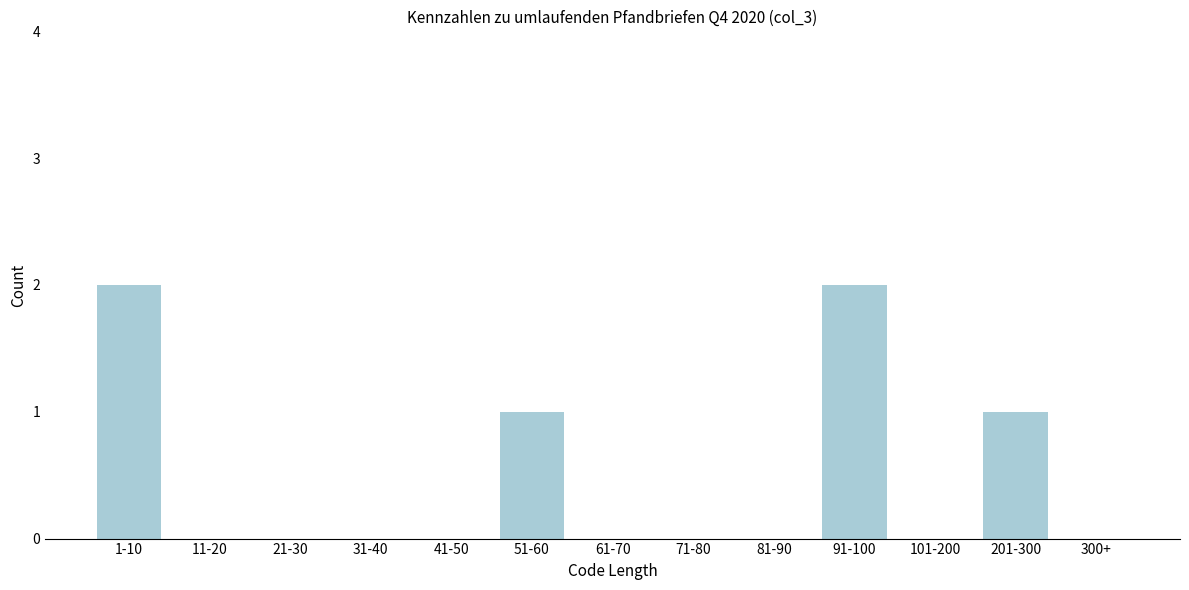

Reading right to left, list all the values displayed in this chart.

300+=0	201-300=1	101-200=0	91-100=2	81-90=0	71-80=0	61-70=0	51-60=1	41-50=0	31-40=0	21-30=0	11-20=0	1-10=2